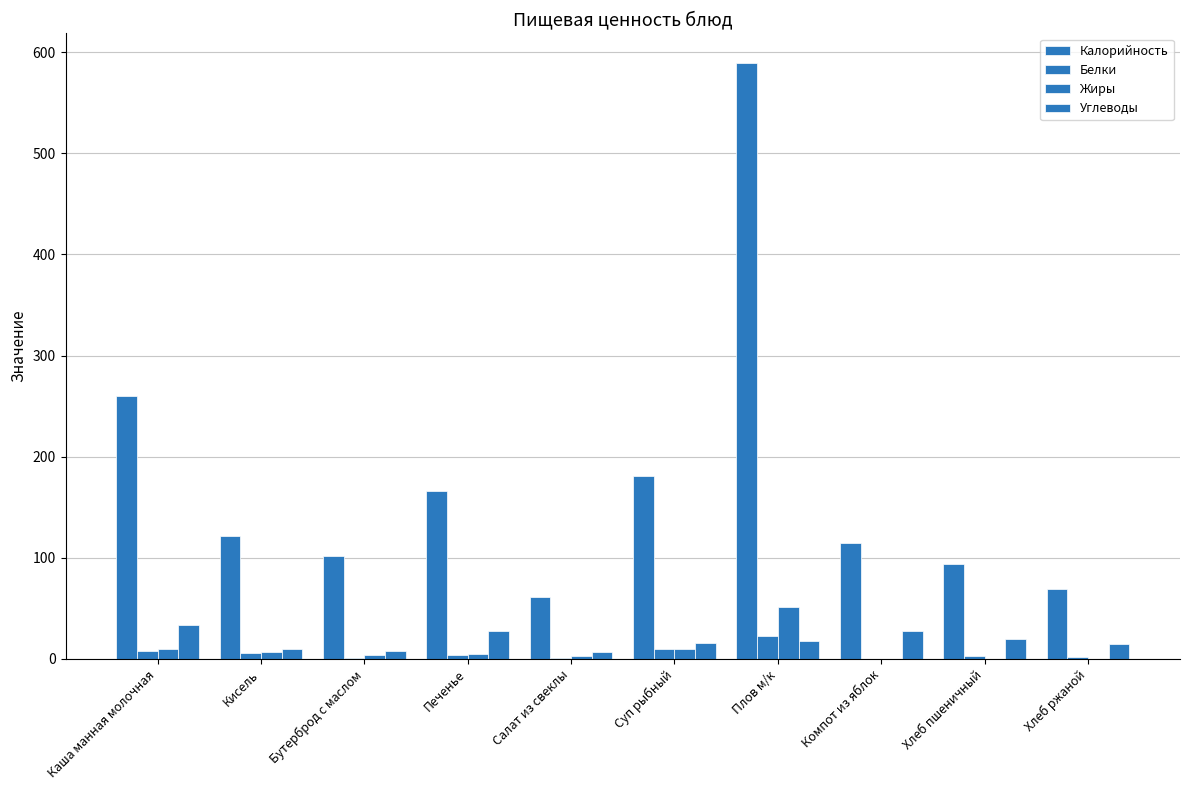

How many values in the Углеводы series exceed 17?

5